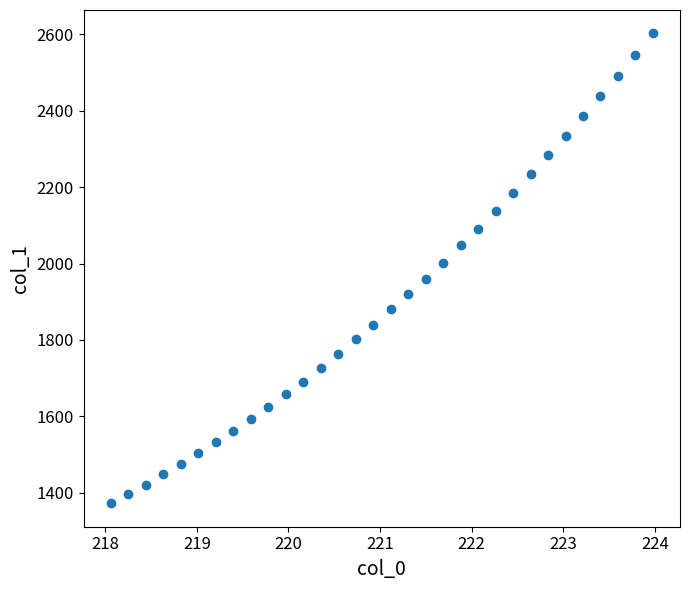

What is the range of X values (max minus min)?

5.9